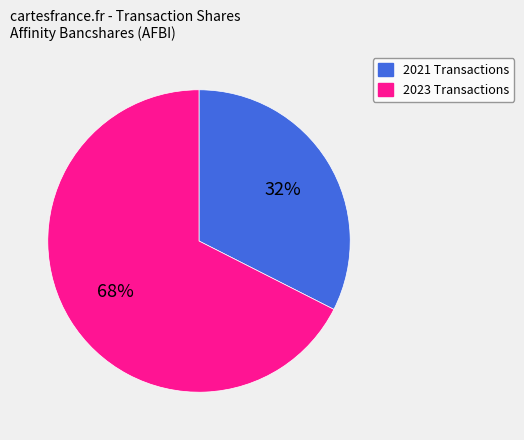

Rank the categories by value from highest to lowest.

2023 Transactions, 2021 Transactions